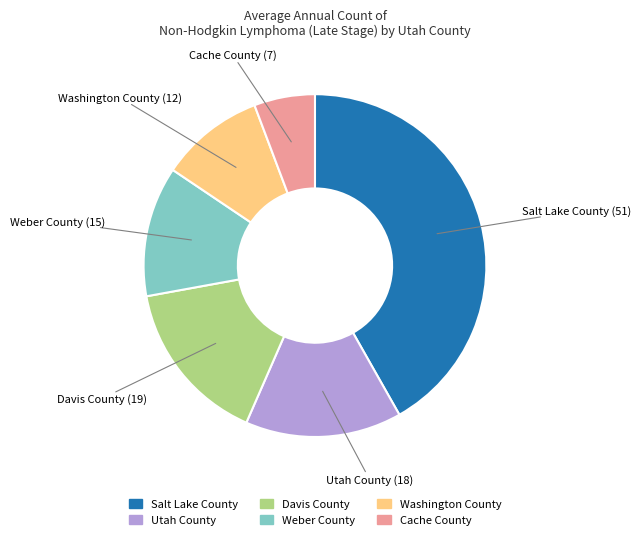

Is it true that Washington County is 25% of the pie?

False